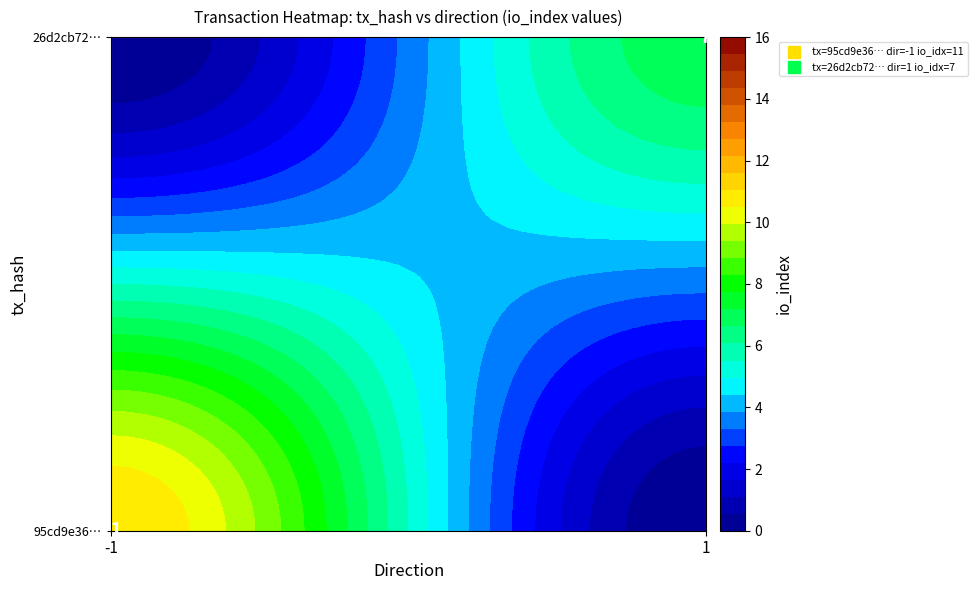

Count the number of categories in the chart.

2